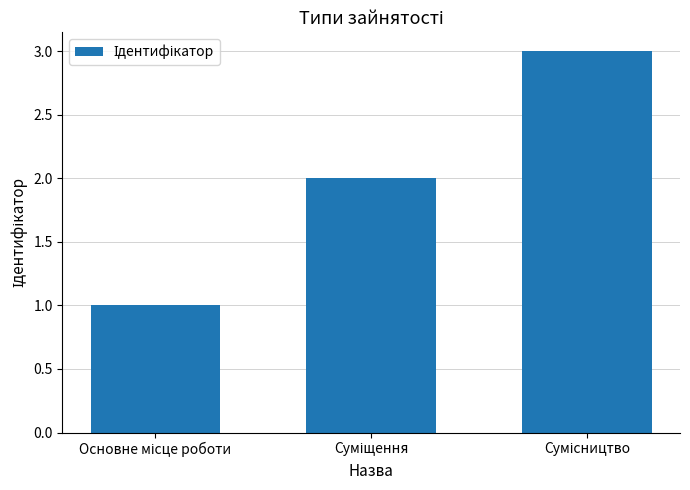

What is the greatest value displayed?

3